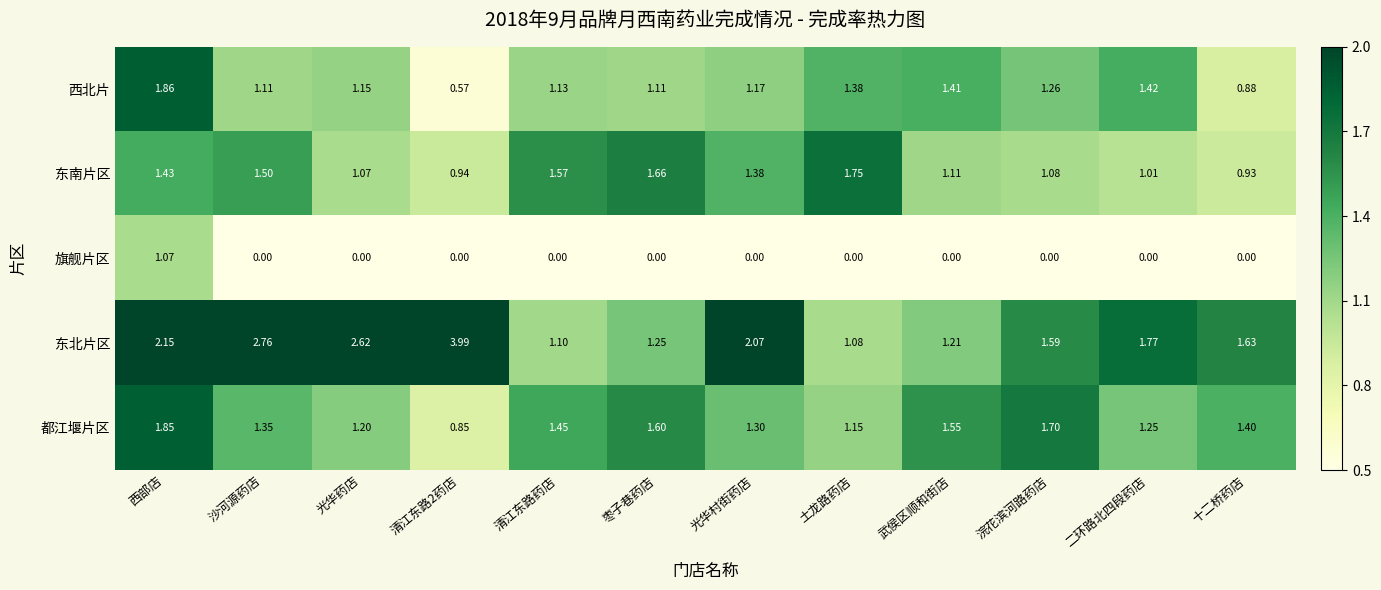

Is the value of 东南片区 at 清江东路2药店 greater than the value of 都江堰片区 at 浣花滨河路药店?

No